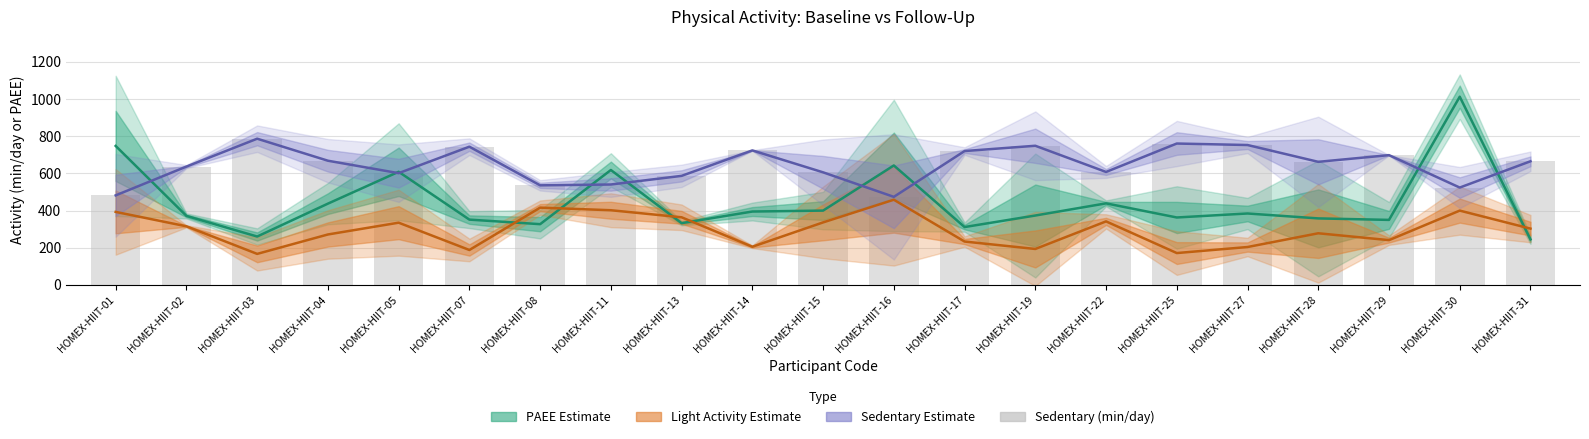

At which category is the sum across all series the highest?

HOMEX-HIIT-30